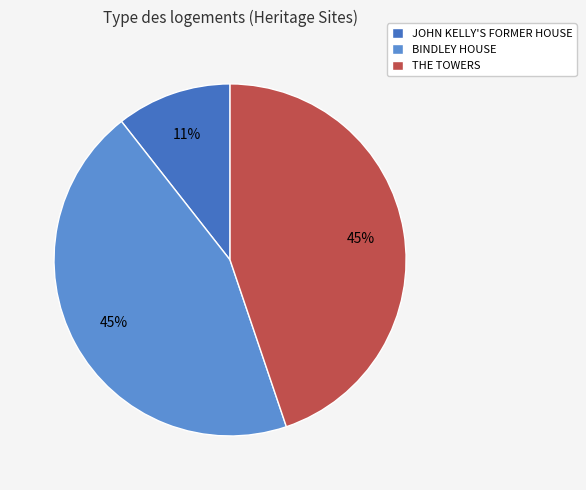

Is it true that THE TOWERS is 56% of the pie?

False